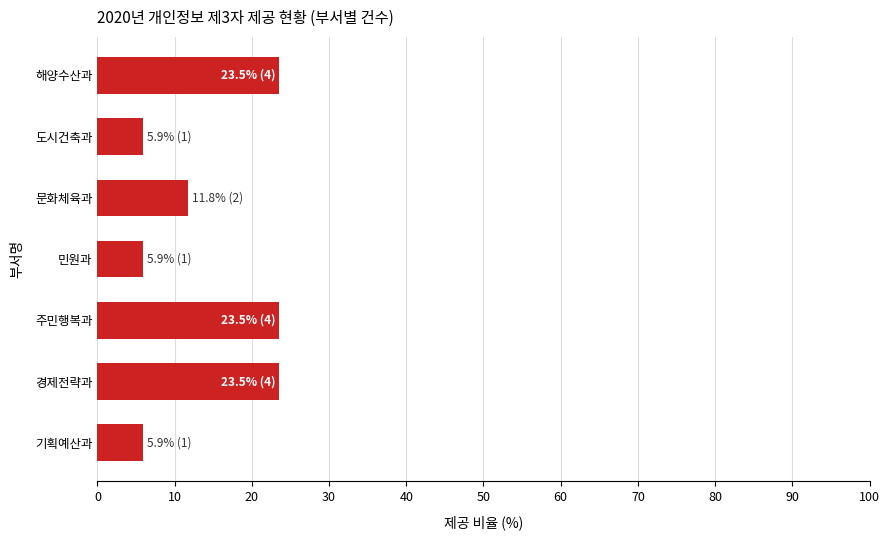

Does the chart contain stacked bars?

No